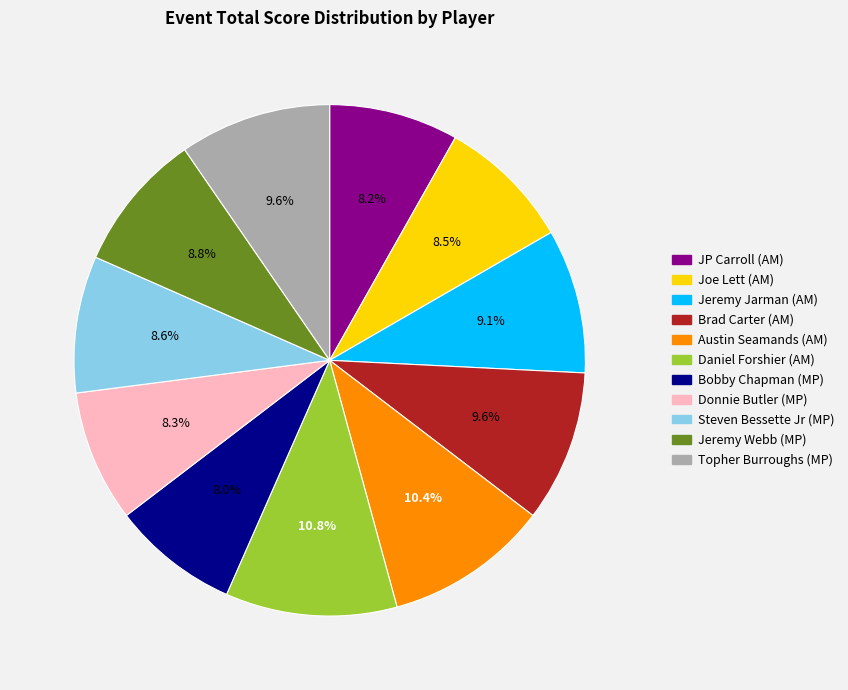

How much of the chart is everything except Austin Seamands (AM)?

89.6%